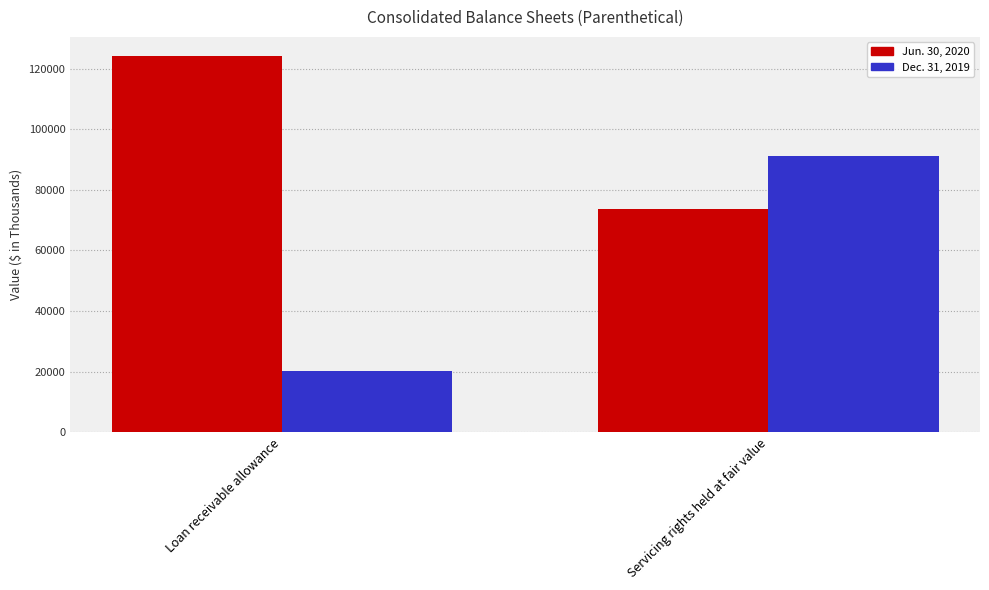

Which series changed the most between Loan receivable allowance and Servicing rights held at fair value?

Dec. 31, 2019